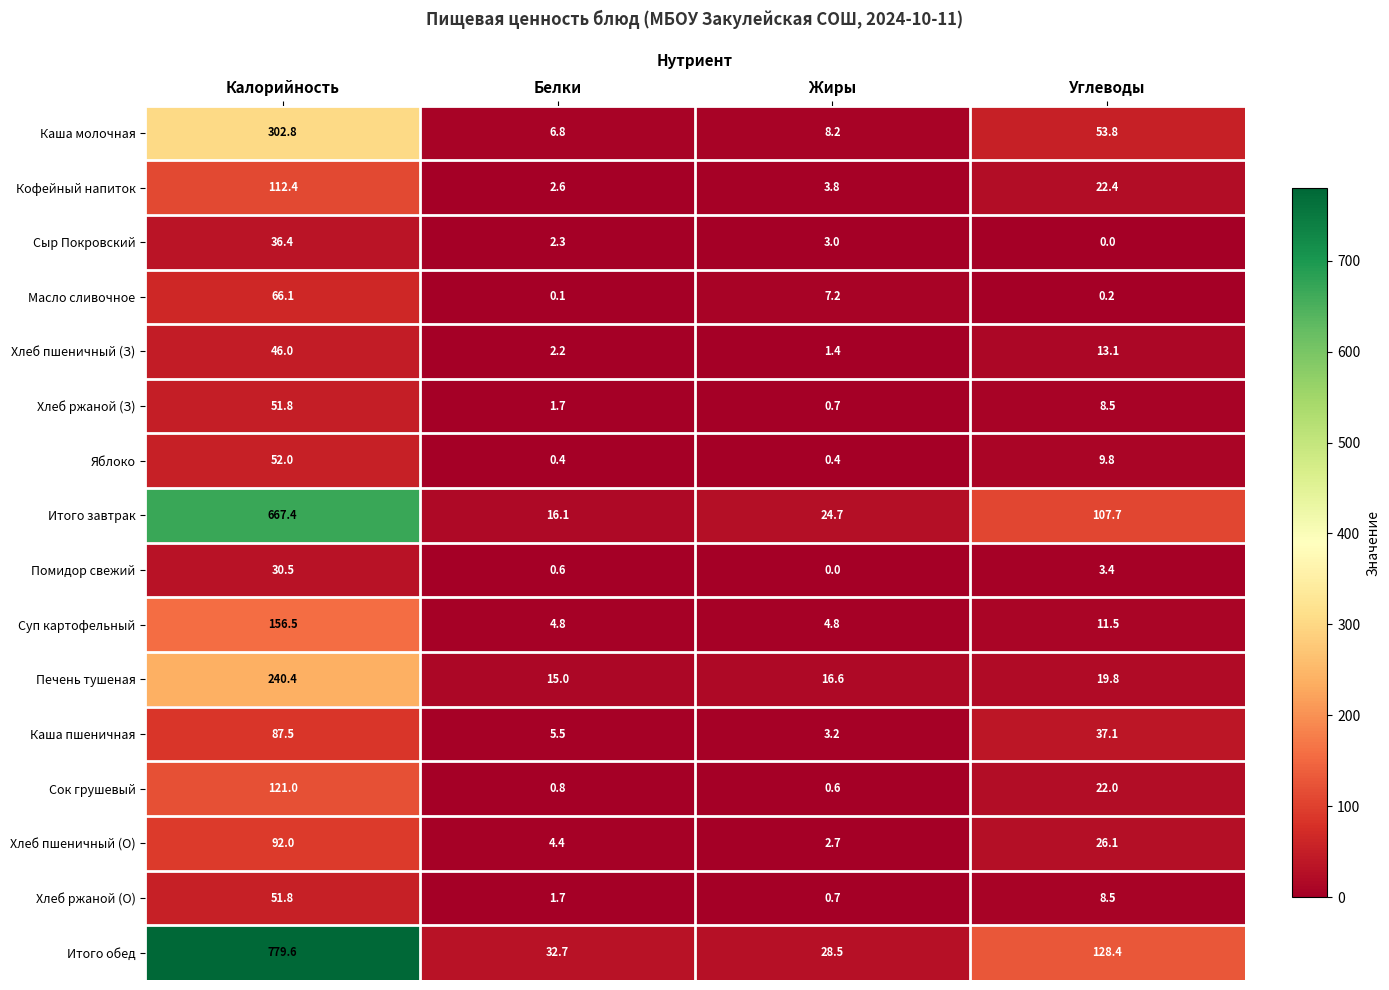

List the labels in order of Хлеб пшеничный (З) value, largest first.

Калорийность, Углеводы, Белки, Жиры